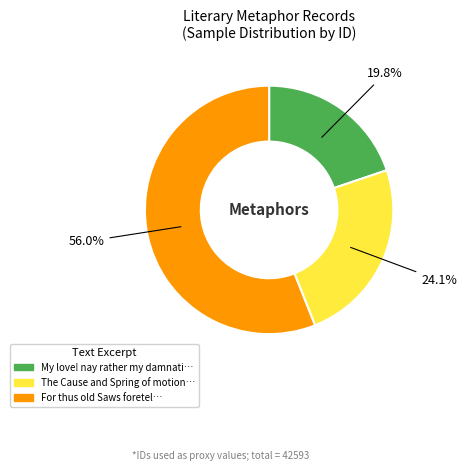

How many segments does this pie chart have?

3